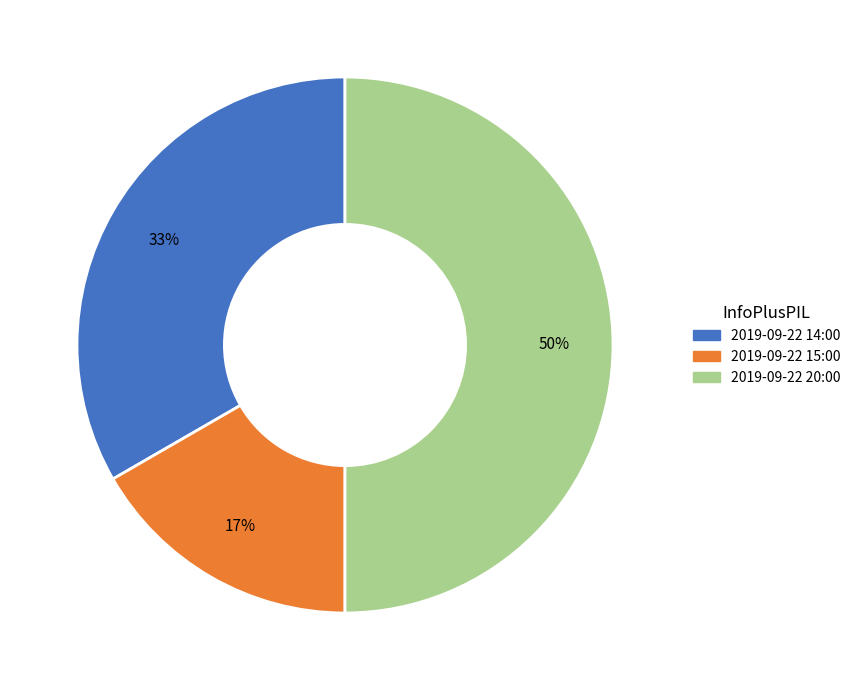

To the nearest percent, what is the combined percentage of 2019-09-22 20:00 and 2019-09-22 14:00?

83%